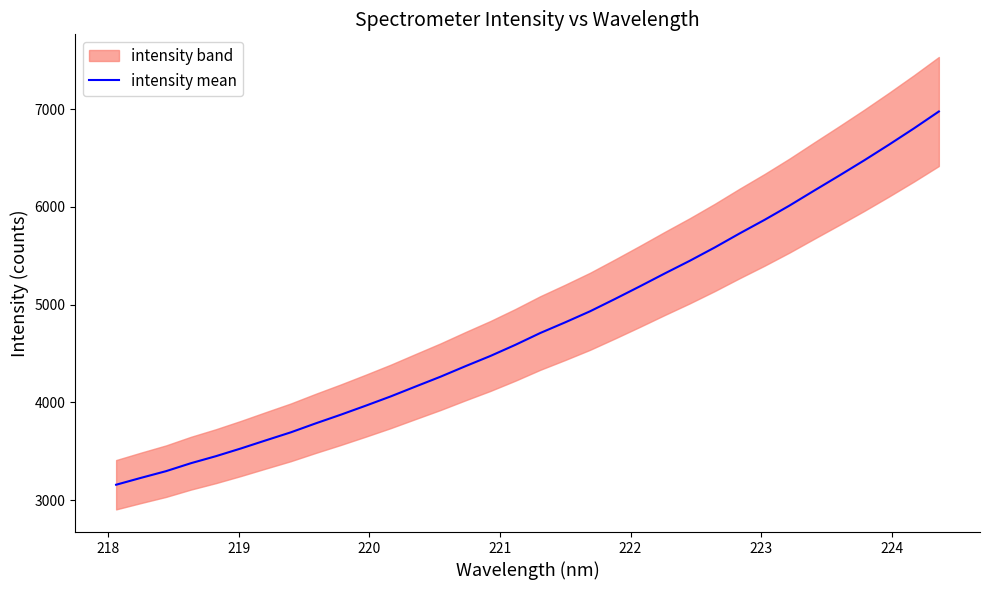

What is the maximum value for intensity mean?

6976.5